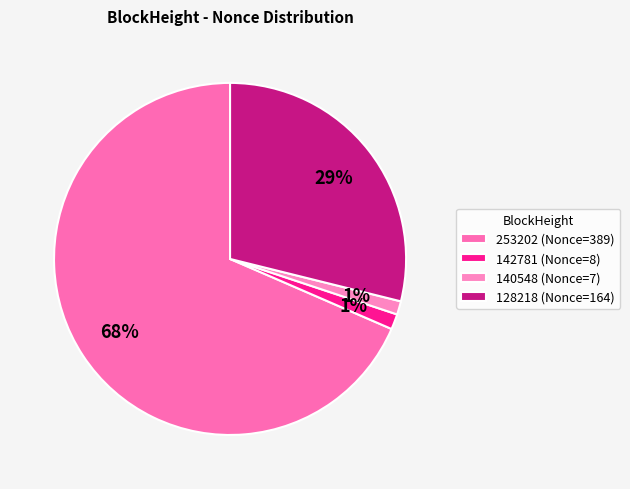

Does 253202 represent more than half of the total?

Yes